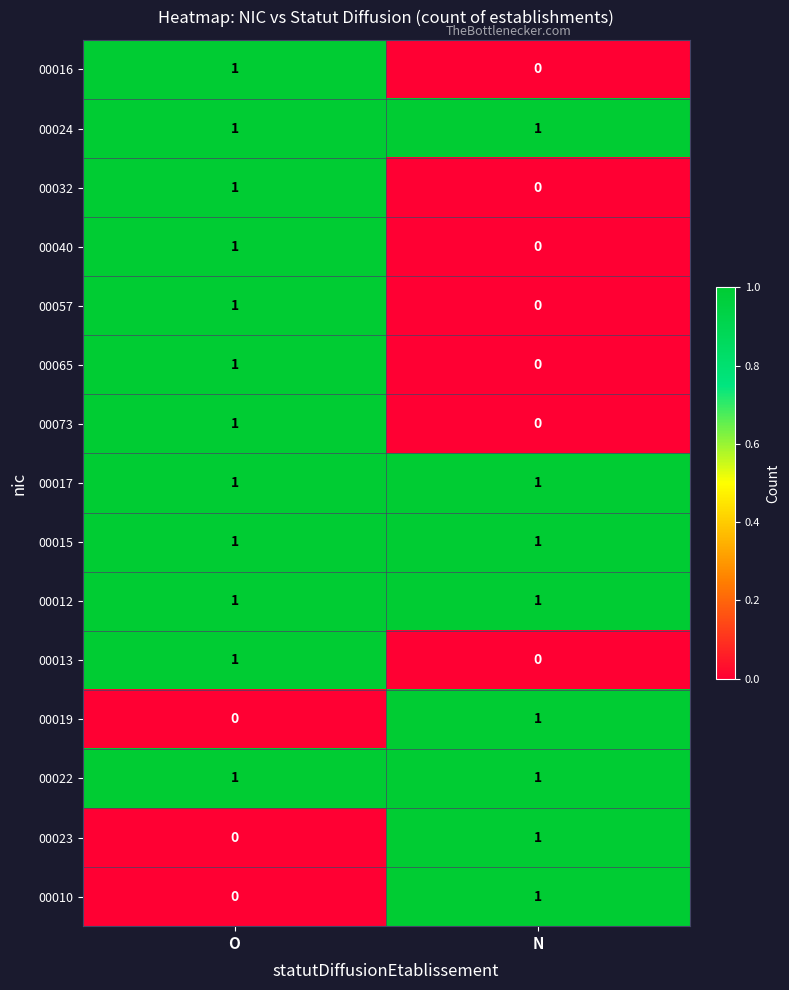

At how many categories does at least one series exceed 0?

2